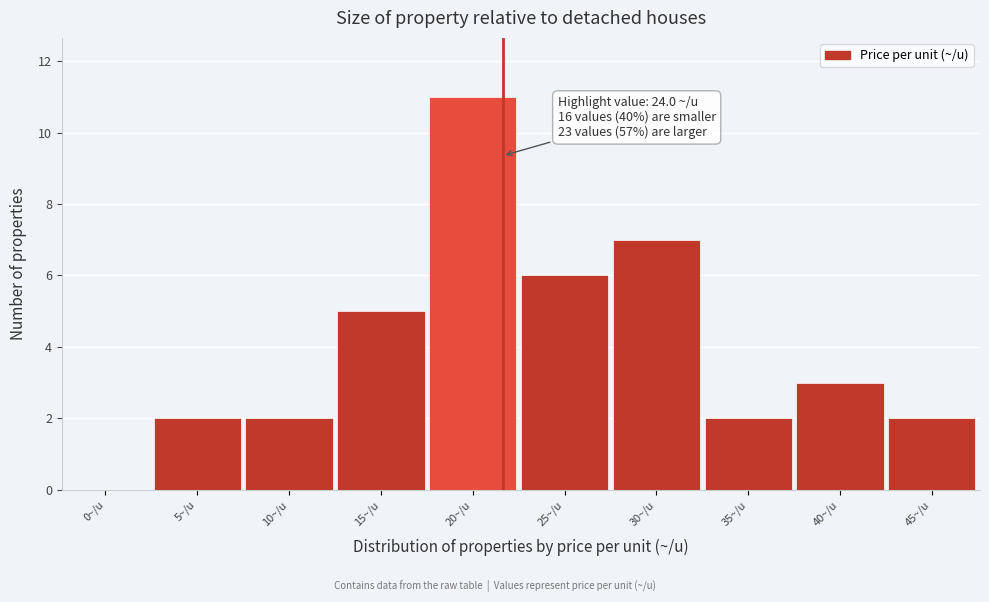

Reading left to right, extract all data points from this chart.

0~/u=0	5~/u=2	10~/u=2	15~/u=5	20~/u=11	25~/u=6	30~/u=7	35~/u=2	40~/u=3	45~/u=2